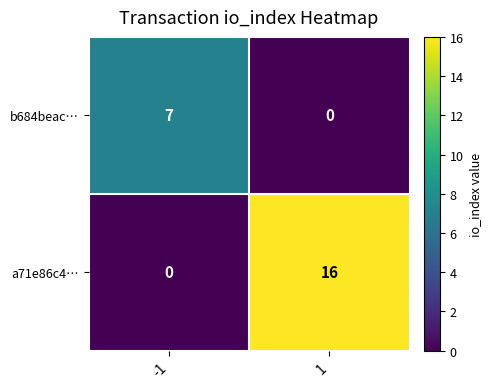

The value of a71e86c4… at -1 is -5. True or false?

False